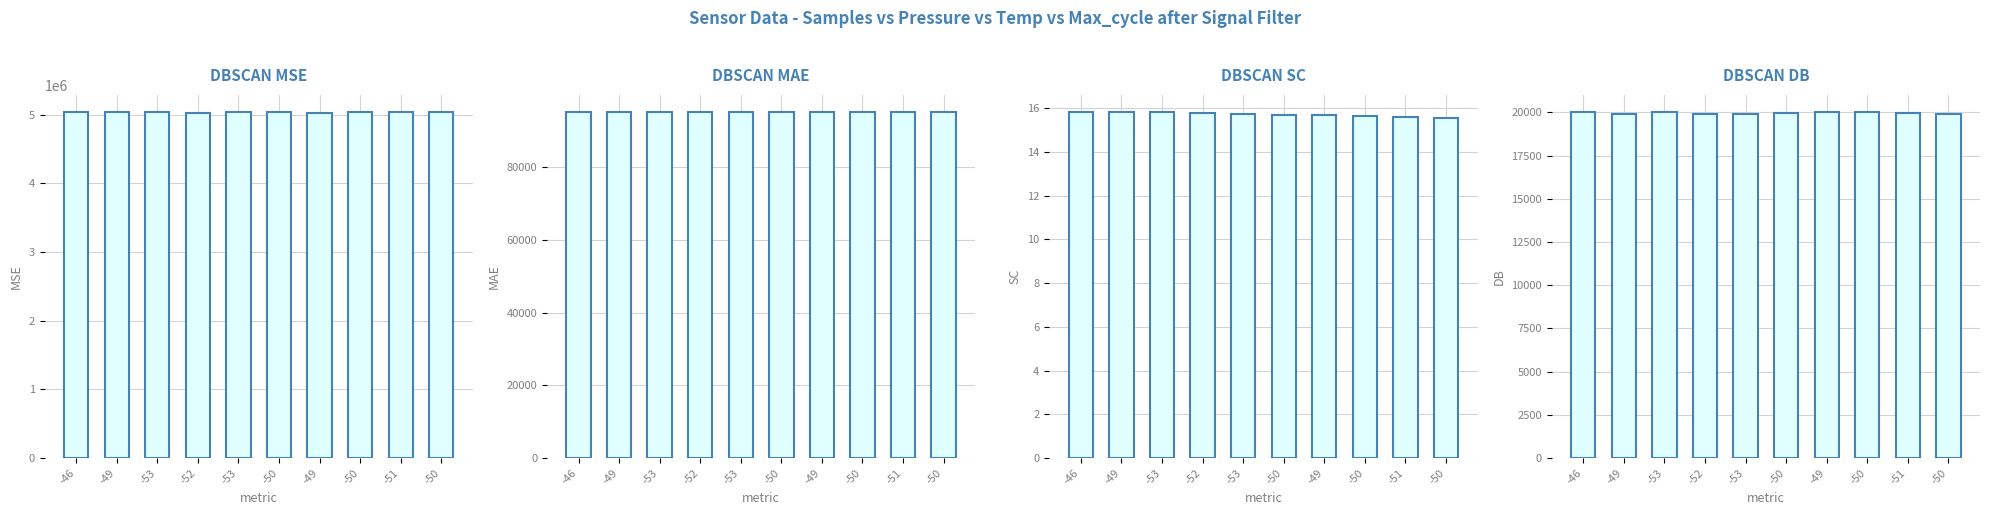

Which category has the highest value in the BME280_pressure series?

-53